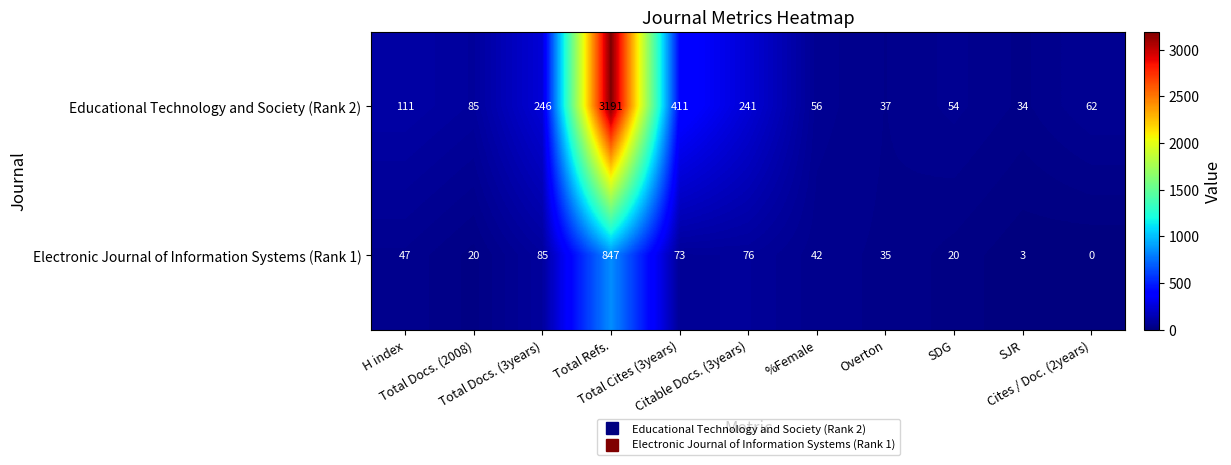

What is the sum of all Educational Technology and Society (Rank 2) values?

4528